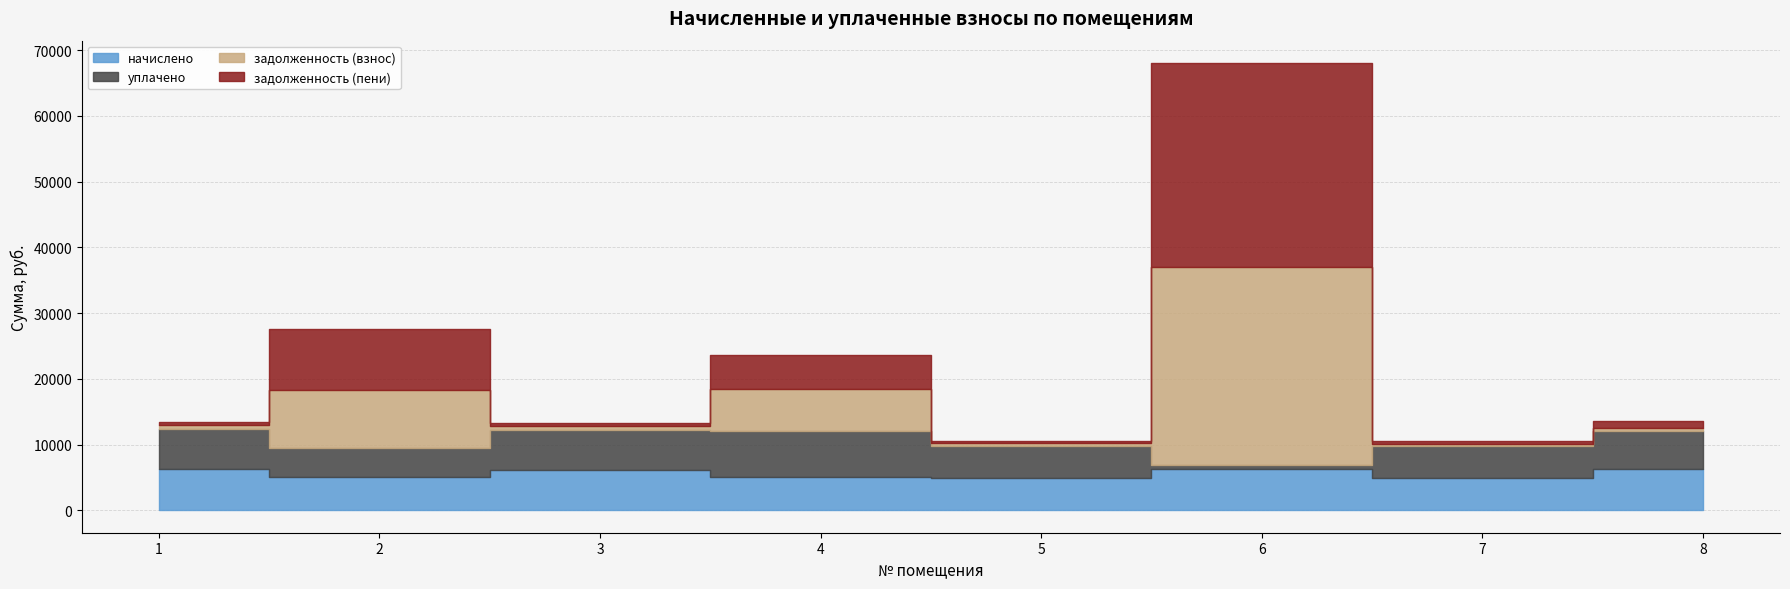

What is the difference between the задолженность (взнос) values at 2 and 3?

8362.8